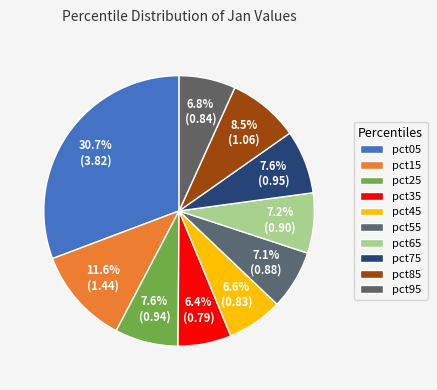

To the nearest percent, what percentage of the pie is pct65?

7%